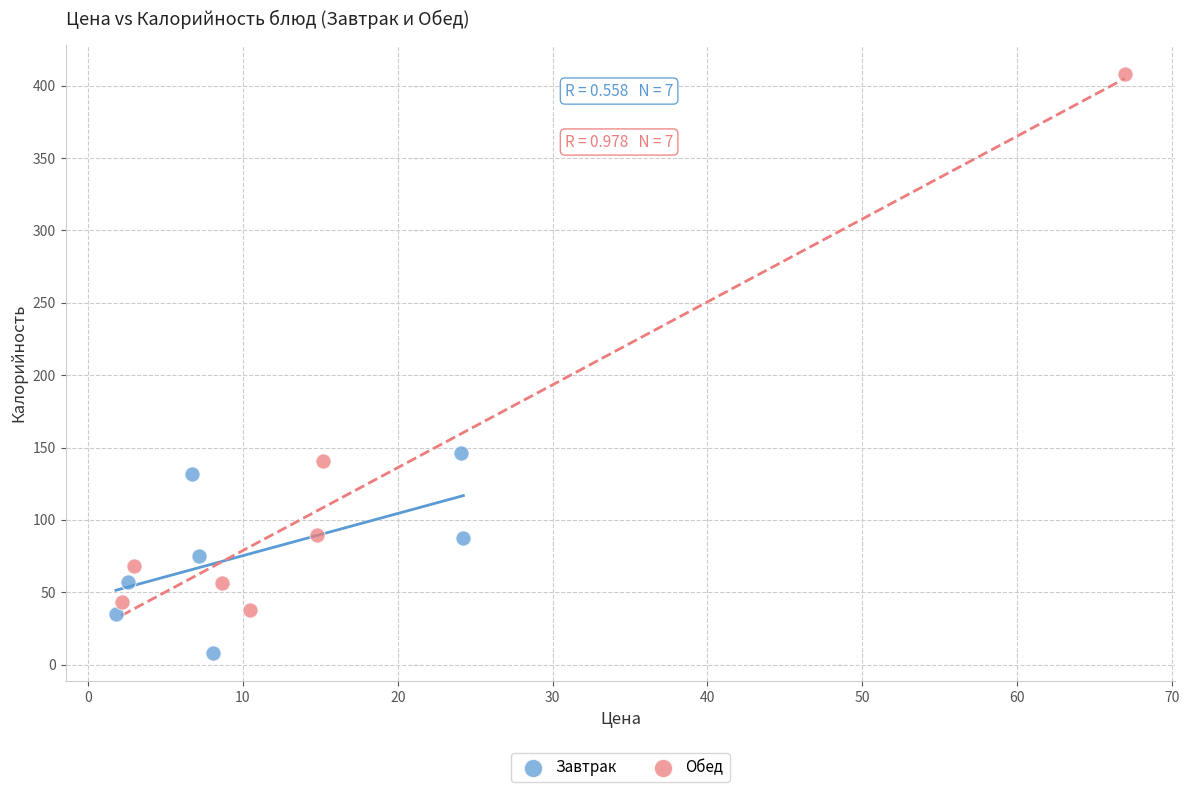

Which series reaches the maximum Y coordinate?

Обед